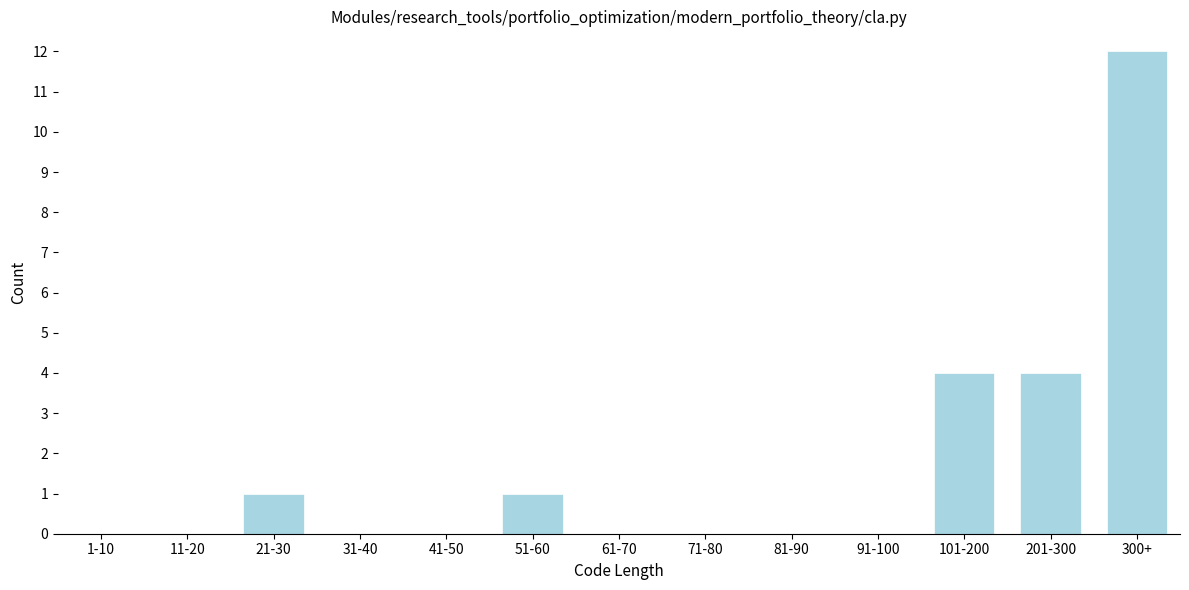

Reading right to left, list all the values displayed in this chart.

300+=12	201-300=4	101-200=4	91-100=0	81-90=0	71-80=0	61-70=0	51-60=1	41-50=0	31-40=0	21-30=1	11-20=0	1-10=0